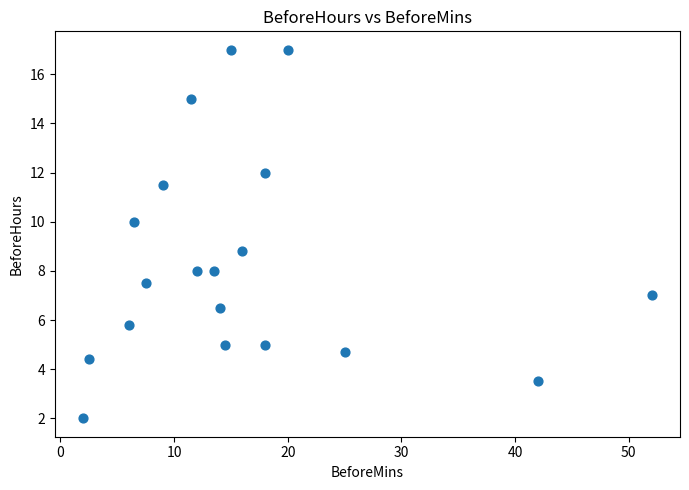

What is the range of Y values (max minus min)?

15.0